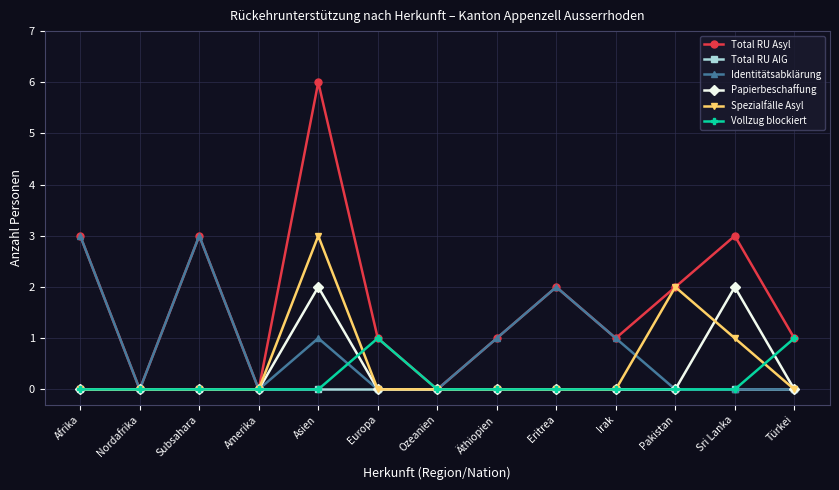

Which label corresponds to the largest value in the chart?

Asien